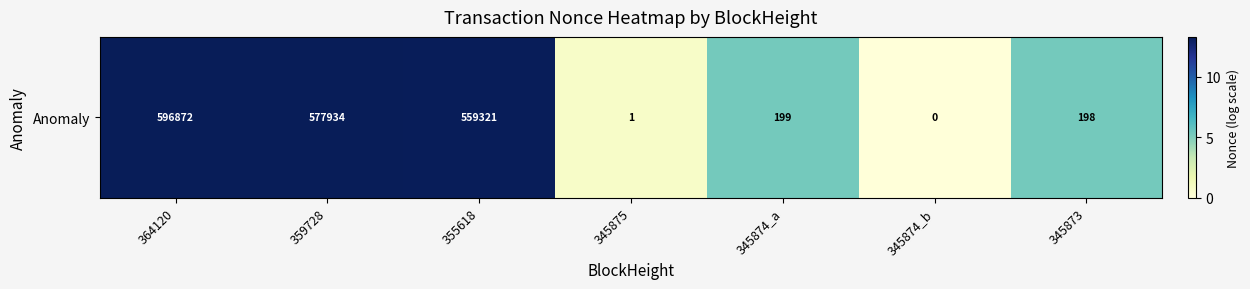

Rank the categories by value from lowest to highest.

345874_b, 345875, 345873, 345874_a, 355618, 359728, 364120